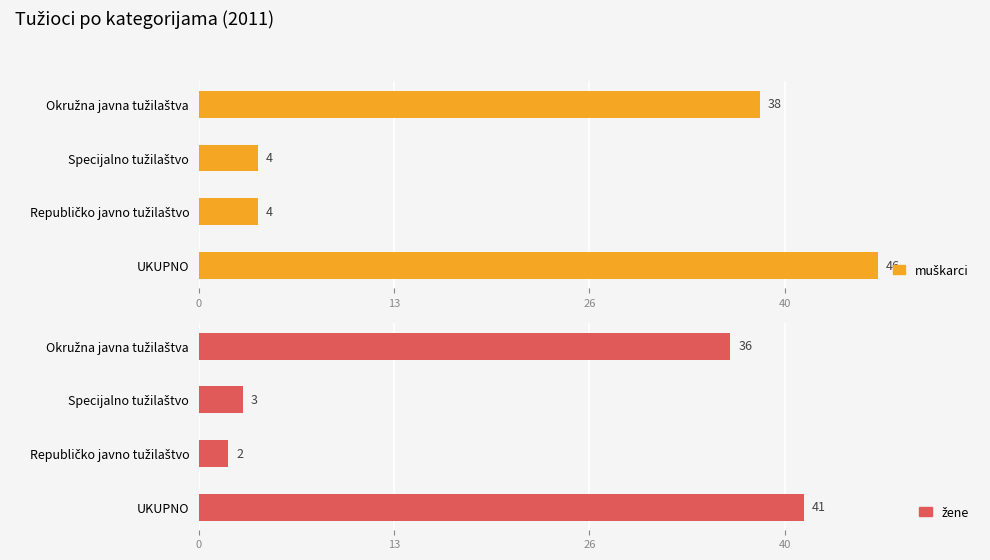

Which series has the largest total across all categories?

muškarci